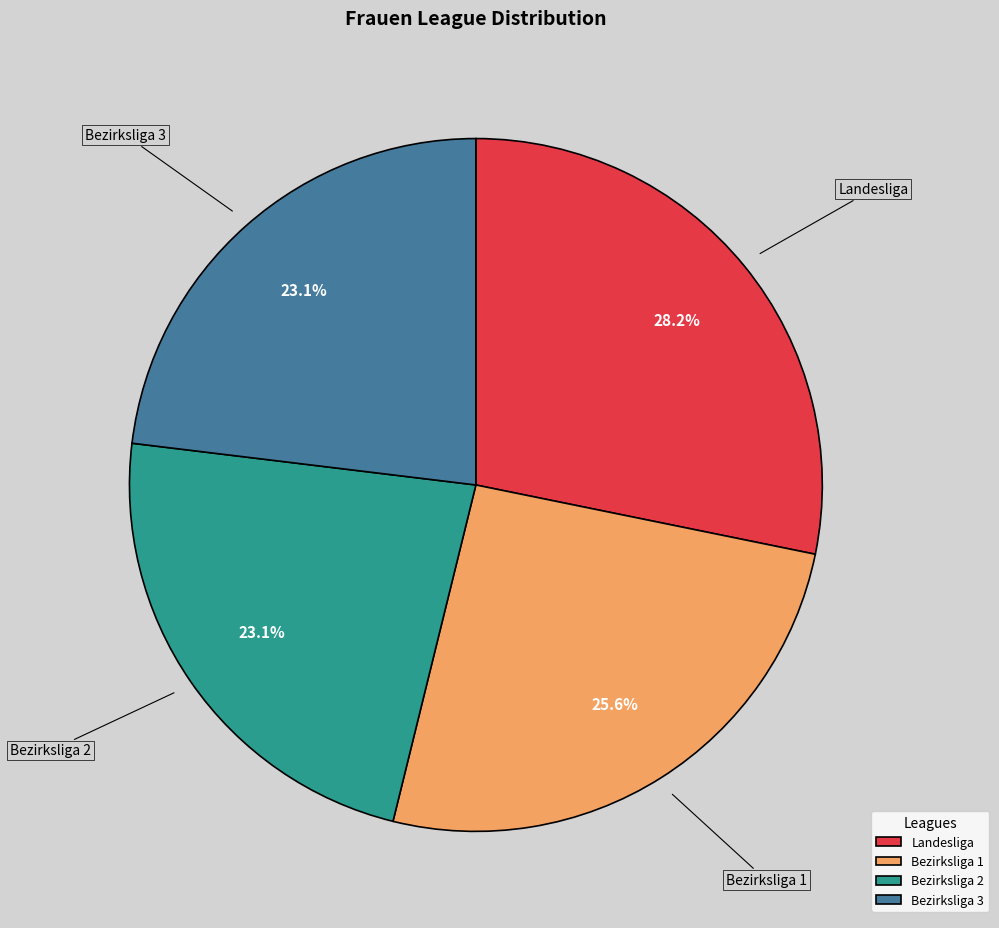

To the nearest percent, what is the average slice percentage?

25%